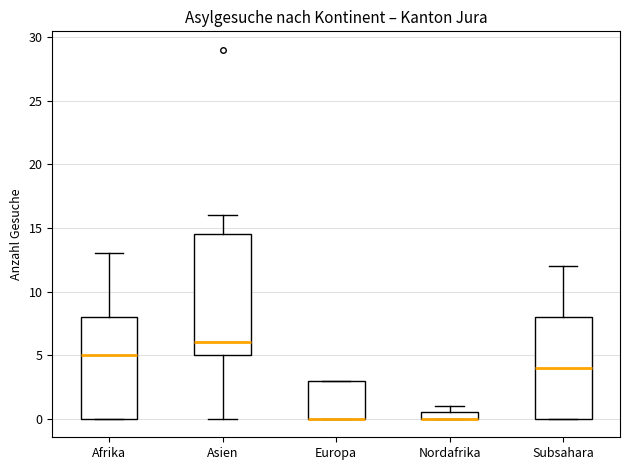

Comparing the boxes themselves (not the whiskers), which one is the tallest?

Asien